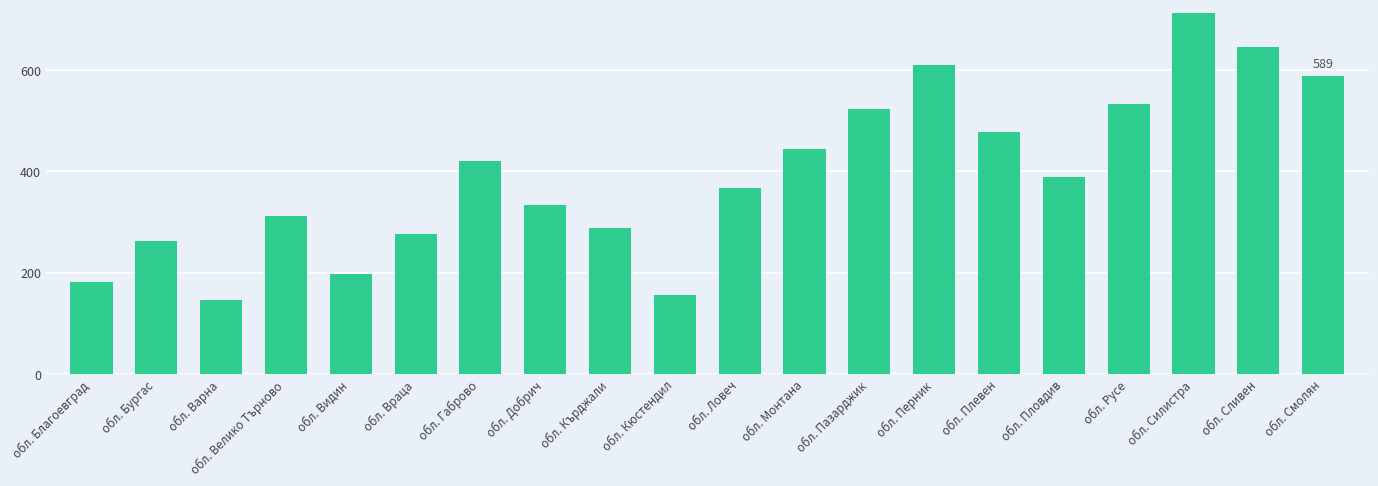

At which label is the value closest to 428?

обл. Габрово